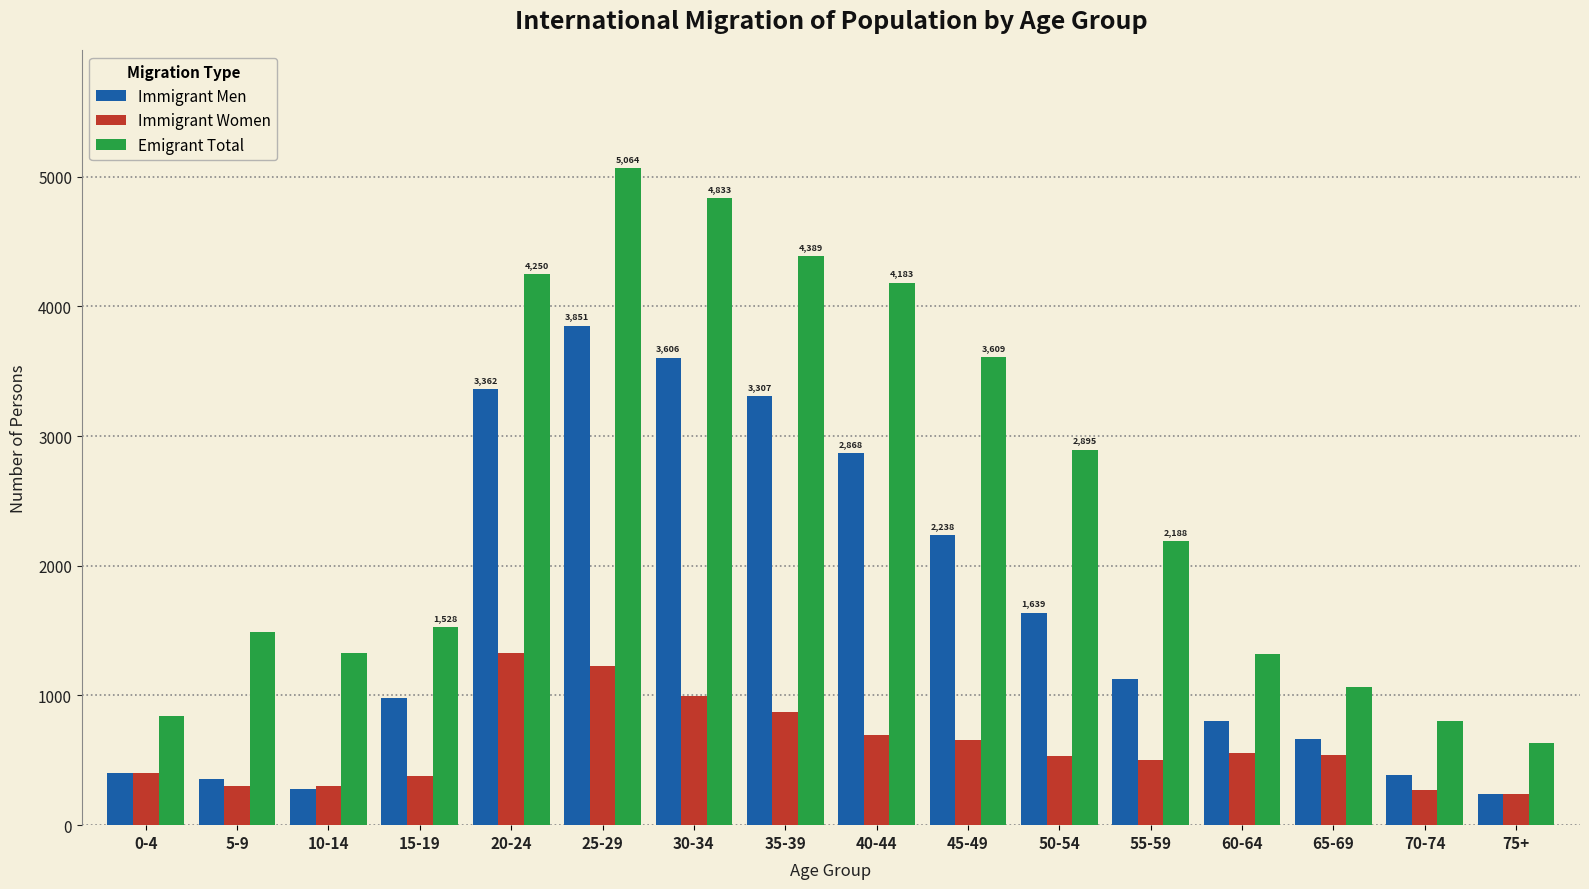

What is the total value across all series at 15-19?

2886